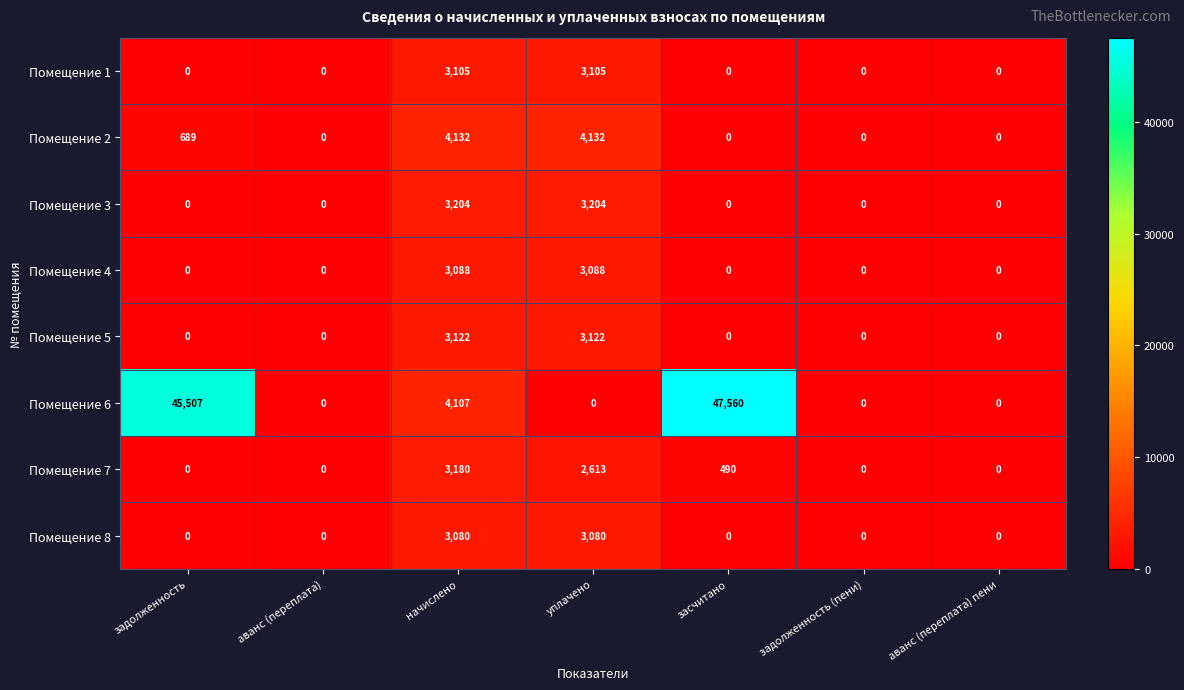

Which series has the largest total across all categories?

Помещение 6